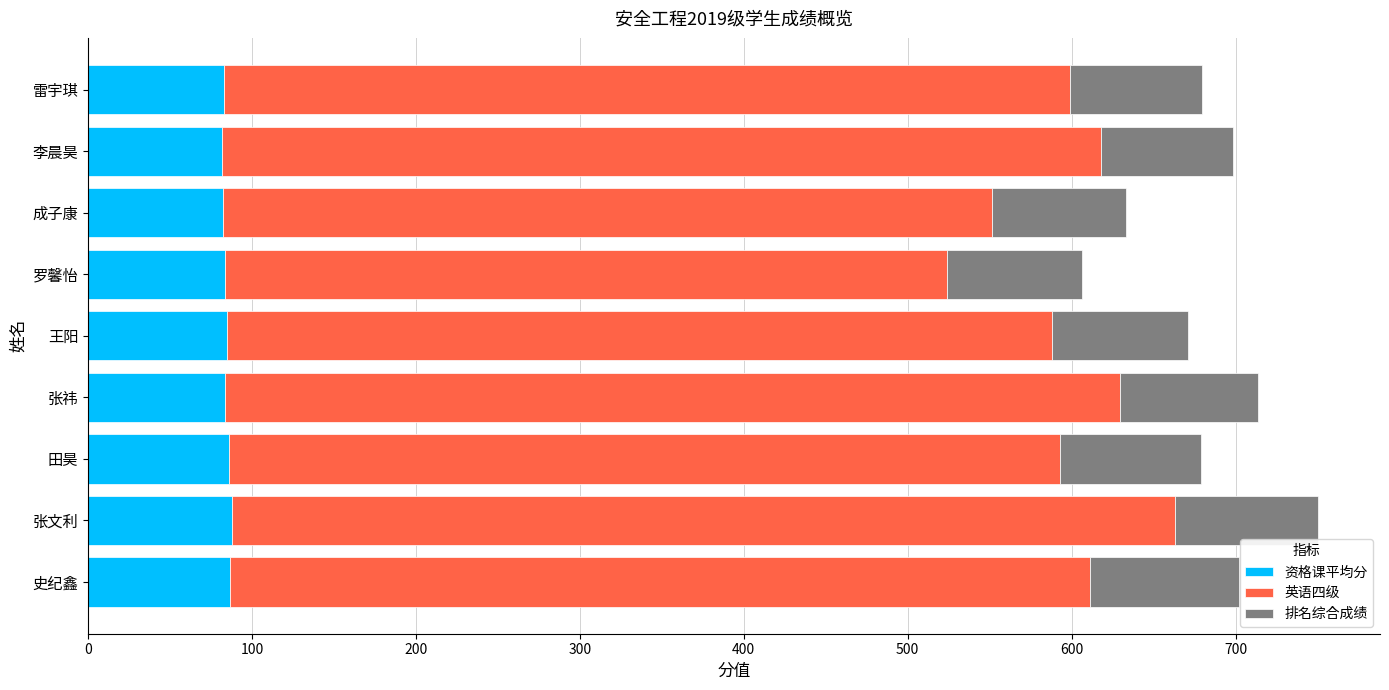

What are all the series names shown in the legend?

资格课平均分, 英语四级, 排名综合成绩